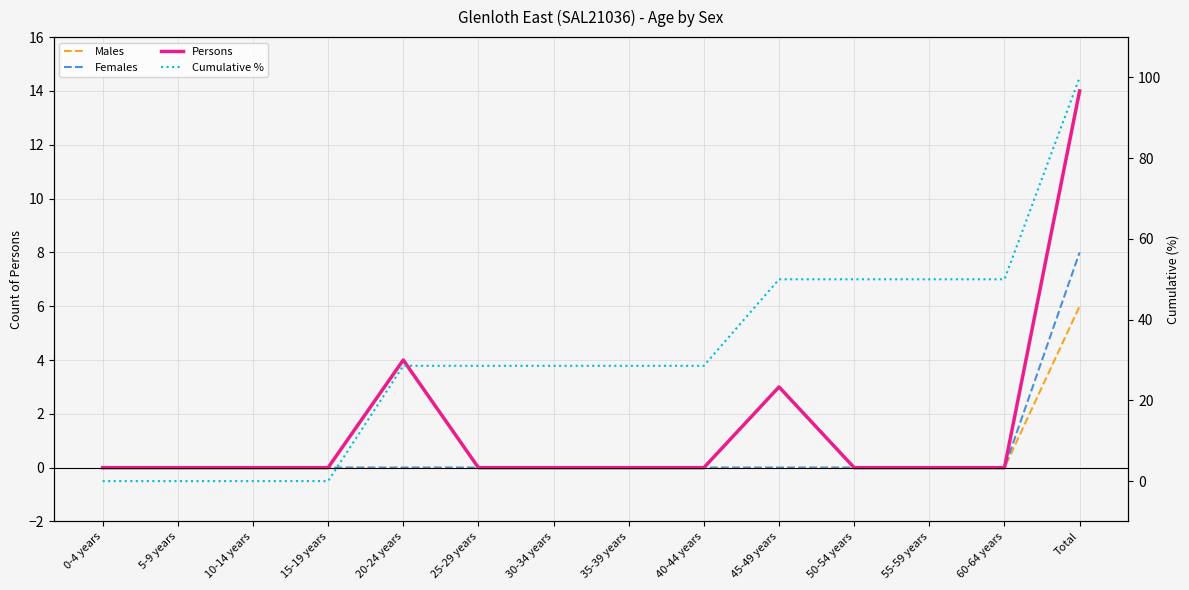

Reading left to right, extract all data points from this chart.

Males: 0.0	0.0	0.0	0.0	0.0	0.0	0.0	0.0	0.0	0.0	0.0	0.0	0.0	6.0
Females: 0.0	0.0	0.0	0.0	0.0	0.0	0.0	0.0	0.0	0.0	0.0	0.0	0.0	8.0
Persons: 0.0	0.0	0.0	0.0	4.0	0.0	0.0	0.0	0.0	3.0	0.0	0.0	0.0	14.0
Cumulative %: 0.0	0.0	0.0	0.0	28.6	28.6	28.6	28.6	28.6	50.0	50.0	50.0	50.0	100.0